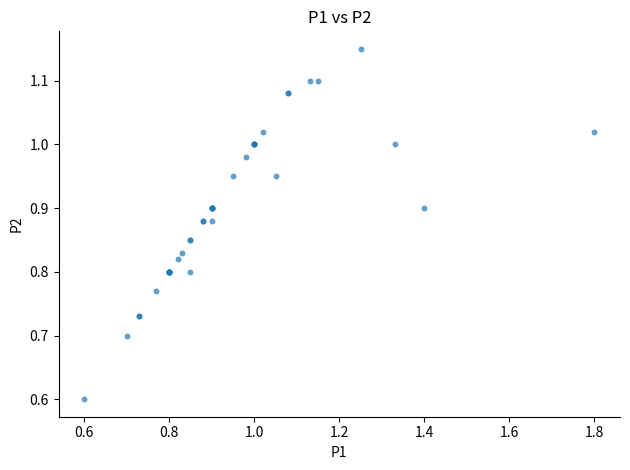

What Y value in the scatter plot is closest to 0?

0.6